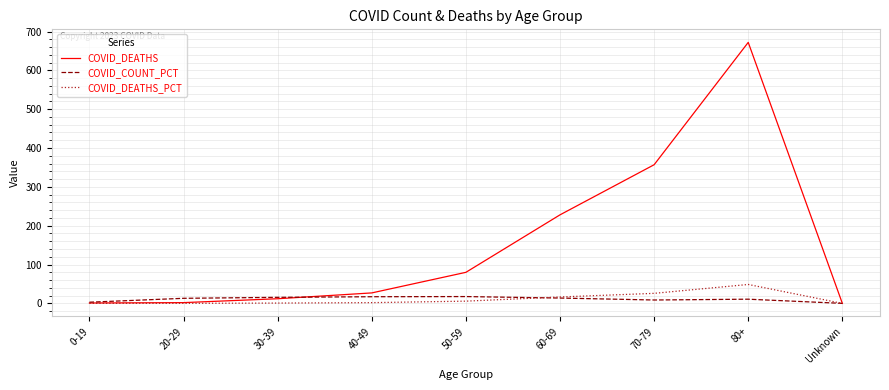

At which category is the sum across all series the highest?

80+